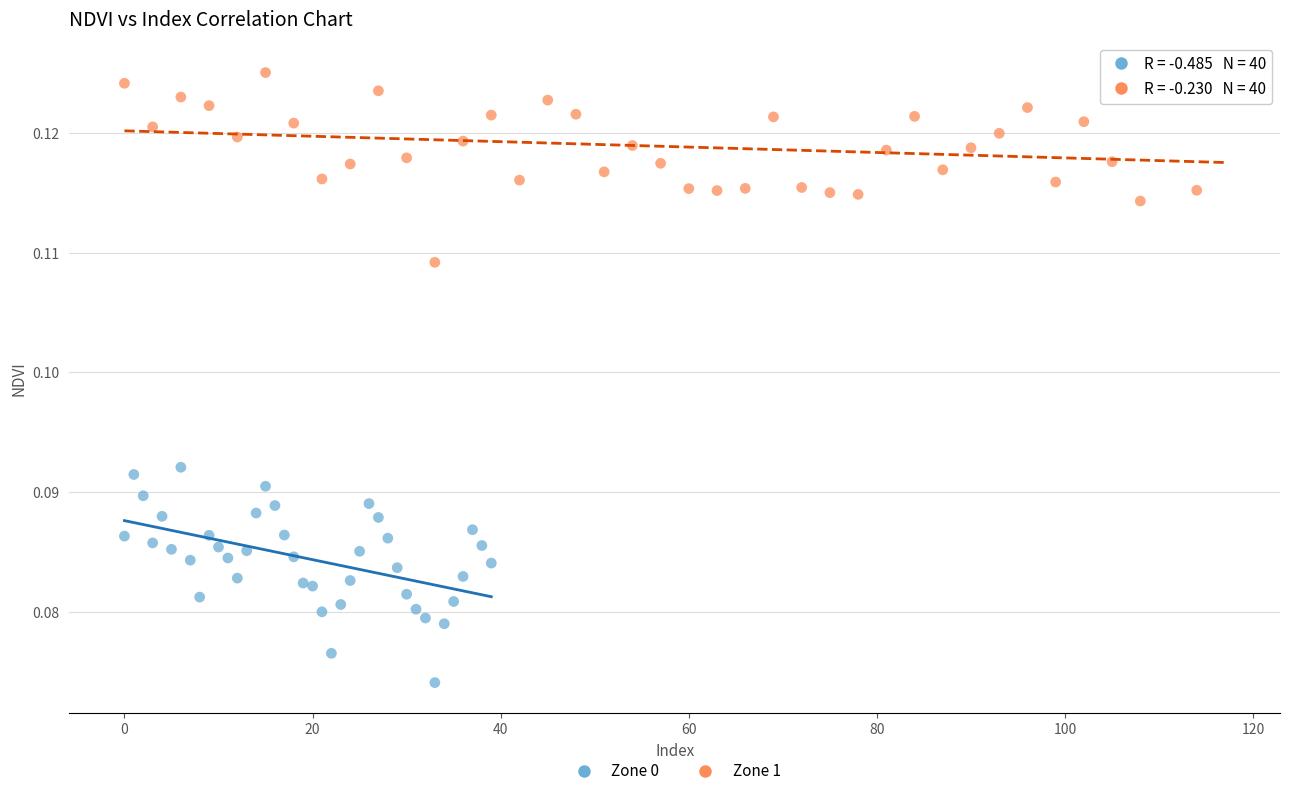

Which series contains the lowest Y value?

Zone 0